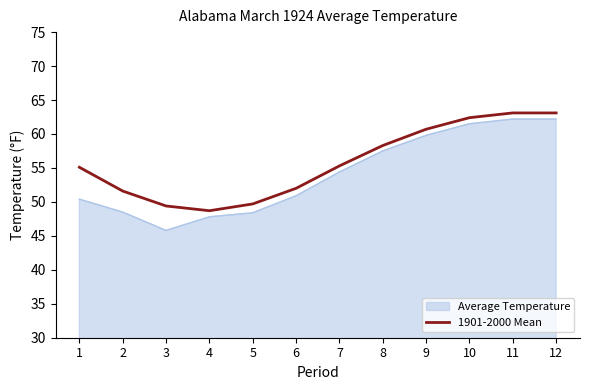

What is the difference between the highest and lowest values at 1?

4.7